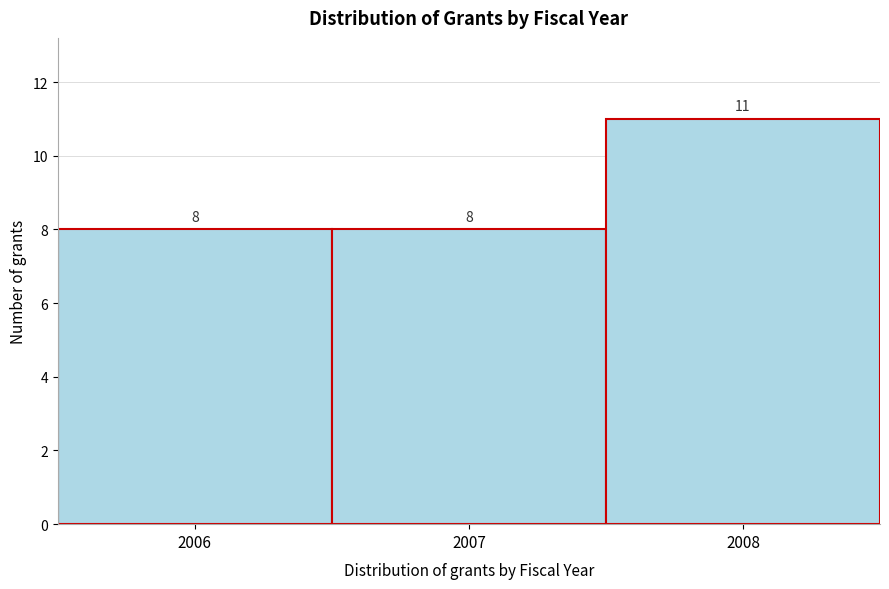

Reading left to right, transcribe this chart: for each bar, give the range it covers on the x-axis and its height.

2005.5 to 2006.5: 8
2006.5 to 2007.5: 8
2007.5 to 2008.5: 11